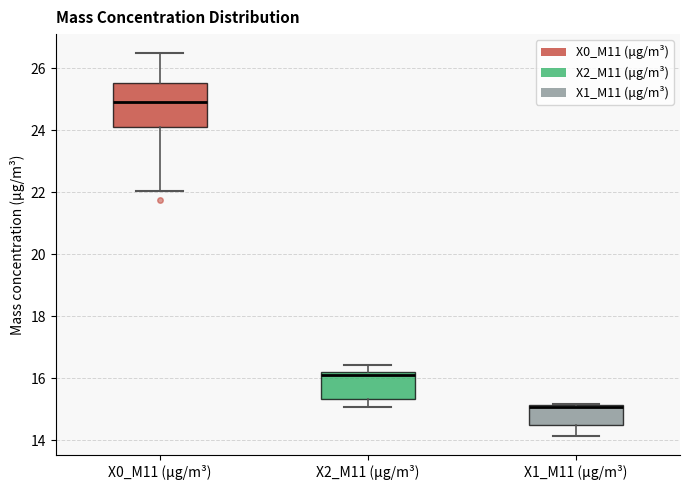

Reading left to right, read every box against the y-axis: the position of its median line, the range the box covers, and the ends of its whiskers. The values are not printed on the chart, so give them approximately, as read against the axis.

X0_M11 (μg/m³): median 25.0, box 24.2 to 25.6, whiskers 22.0 to 26.4
X2_M11 (μg/m³): median 16.2 (just below the box's upper edge), box 15.4 to 16.2, whiskers 15.0 to 16.4
X1_M11 (μg/m³): median 15.0 (drawn on the box's upper edge), box 14.6 to 15.2, whiskers 14.2 to 15.2